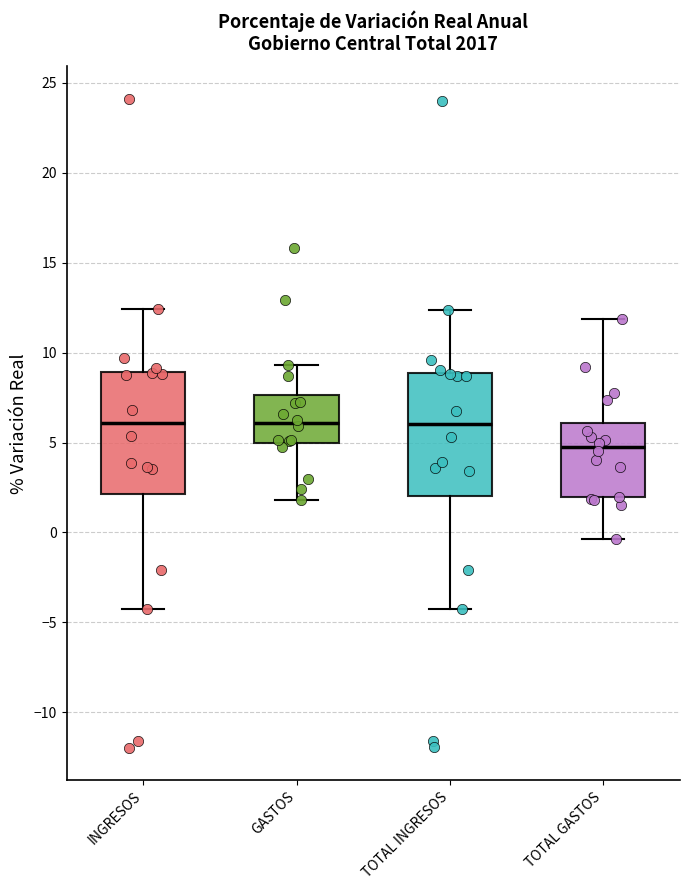

Where does the upper whisker of the box for TOTAL INGRESOS end on the y-axis? The values are not printed on the chart, so give them approximately, as read against the axis.

12.5